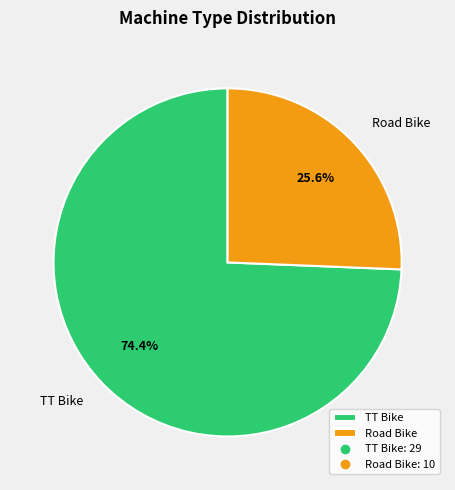

How many segments does this pie chart have?

2